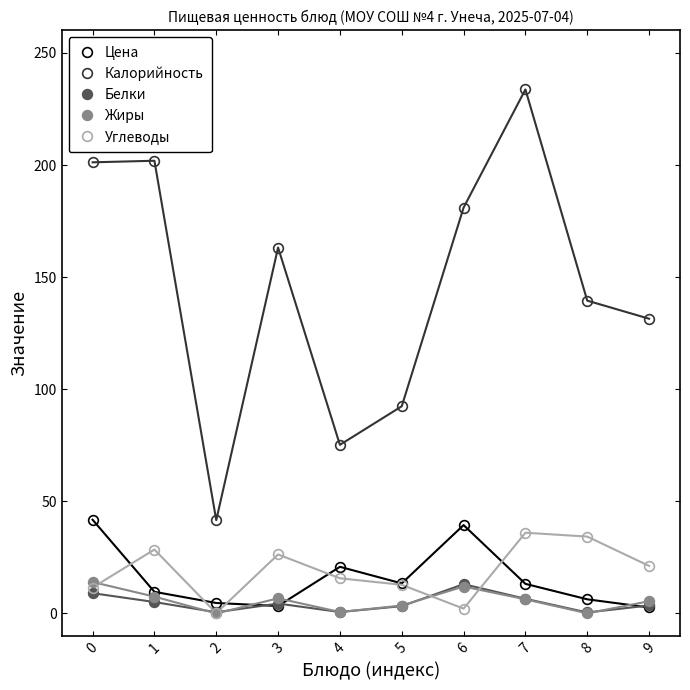

What is the highest value of the Калорийность series?

233.7